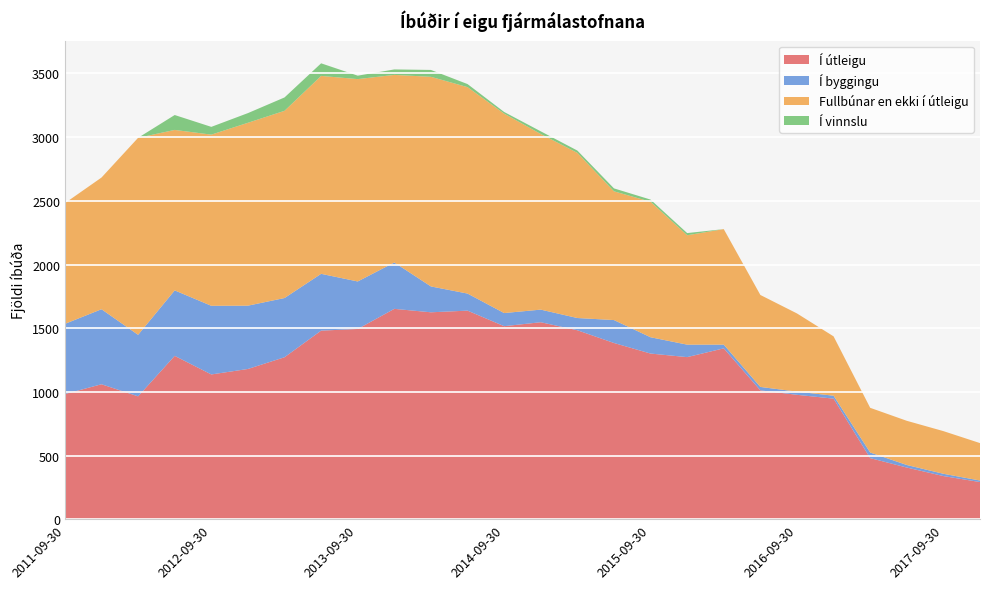

Reading right to left, list all the values displayed in this chart.

Í útleigu: 2017-12-31=292	2017-09-30=339	2017-06-30=406	2017-03-31=480	2016-12-31=947	2016-09-30=977	2016-06-30=1012	2016-03-31=1342	2015-12-31=1273	2015-09-30=1301	2015-06-30=1384	2015-03-31=1484	2014-12-31=1547	2014-09-30=1516	2014-06-30=1638	2014-03-31=1625	2013-12-31=1652	2013-09-30=1494	2013-06-30=1481	2013-03-31=1272	2012-12-31=1180	2012-09-30=1137	2012-06-30=1283	2012-03-31=965	2011-12-31=1060	2011-09-30=983
Í byggingu: 2017-12-31=12	2017-09-30=18	2017-06-30=20	2017-03-31=44	2016-12-31=23	2016-09-30=25	2016-06-30=27	2016-03-31=29	2015-12-31=98	2015-09-30=128	2015-06-30=180	2015-03-31=96	2014-12-31=99	2014-09-30=103	2014-06-30=134	2014-03-31=203	2013-12-31=364	2013-09-30=373	2013-06-30=446	2013-03-31=465	2012-12-31=497	2012-09-30=539	2012-06-30=514	2012-03-31=483	2011-12-31=589	2011-09-30=551
Fullbúnar en ekki í útleigu: 2017-12-31=294	2017-09-30=335	2017-06-30=347	2017-03-31=351	2016-12-31=466	2016-09-30=614	2016-06-30=722	2016-03-31=907	2015-12-31=859	2015-09-30=1064	2015-06-30=1011	2015-03-31=1297	2014-12-31=1379	2014-09-30=1566	2014-06-30=1621	2014-03-31=1646	2013-12-31=1473	2013-09-30=1589	2013-06-30=1554	2013-03-31=1470	2012-12-31=1436	2012-09-30=1344	2012-06-30=1260	2012-03-31=1547	2011-12-31=1034	2011-09-30=948
Í vinnslu: 2017-12-31=0	2017-09-30=0	2017-06-30=0	2017-03-31=0	2016-12-31=0	2016-09-30=0	2016-06-30=0	2016-03-31=0	2015-12-31=17	2015-09-30=17	2015-06-30=23	2015-03-31=18	2014-12-31=21	2014-09-30=13	2014-06-30=24	2014-03-31=54	2013-12-31=43	2013-09-30=27	2013-06-30=99	2013-03-31=105	2012-12-31=76	2012-09-30=61	2012-06-30=117	2012-03-31=0	2011-12-31=0	2011-09-30=0